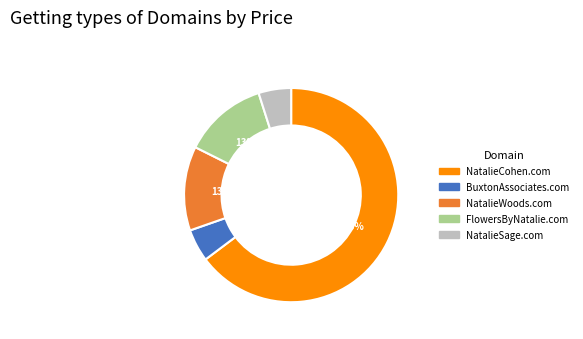

To the nearest percent, what portion does BuxtonAssociates.com represent?

5%